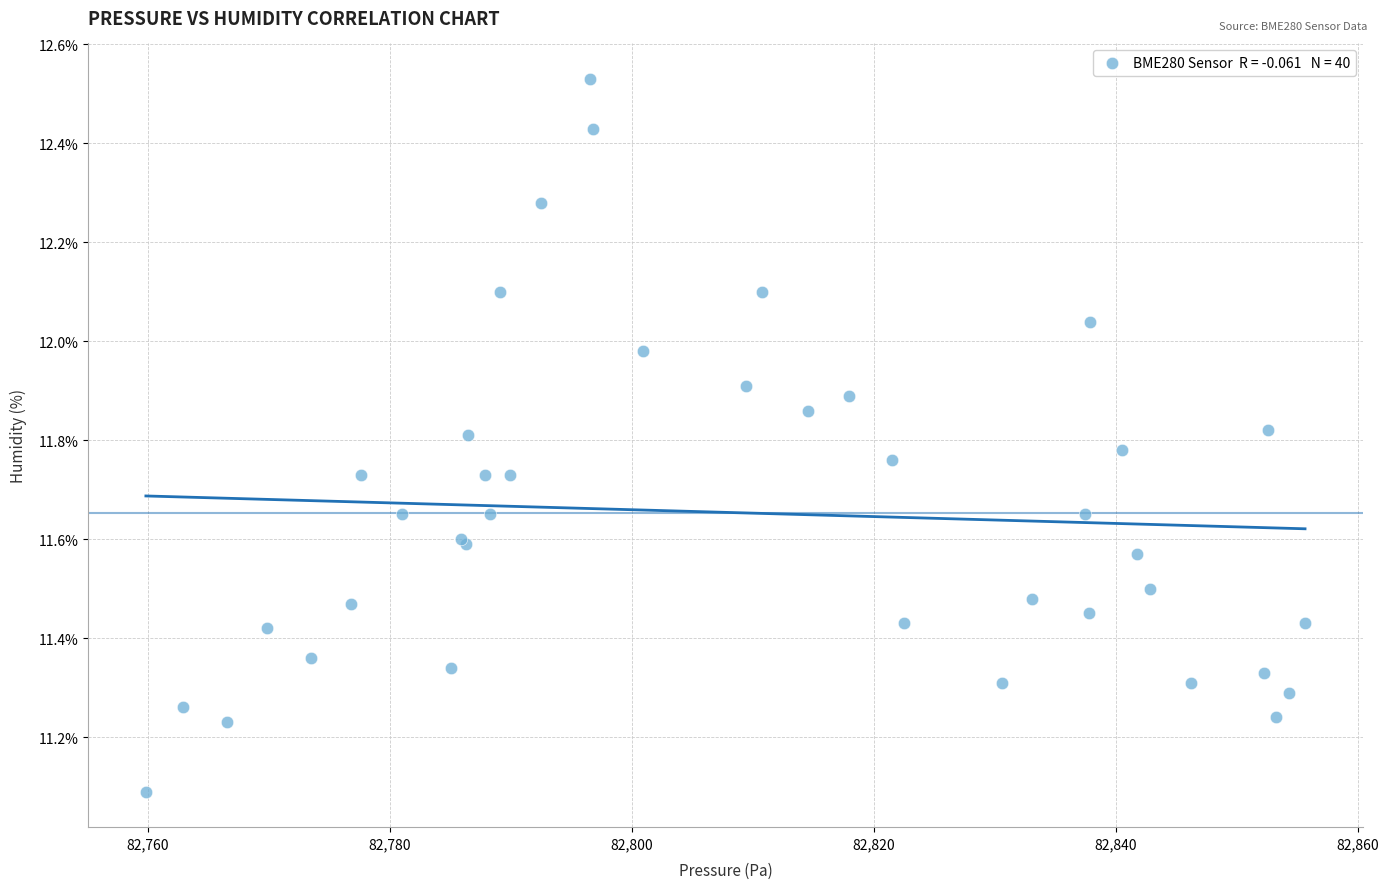

What Y value in the scatter plot is closest to 11?

11.1